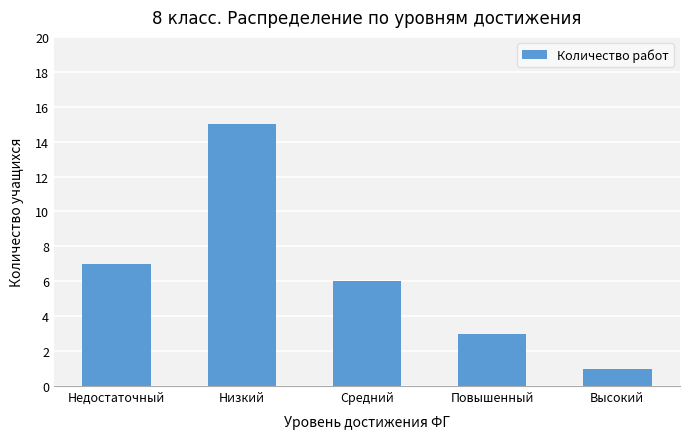

The chart shows a value of 20 at Низкий. True or false?

False